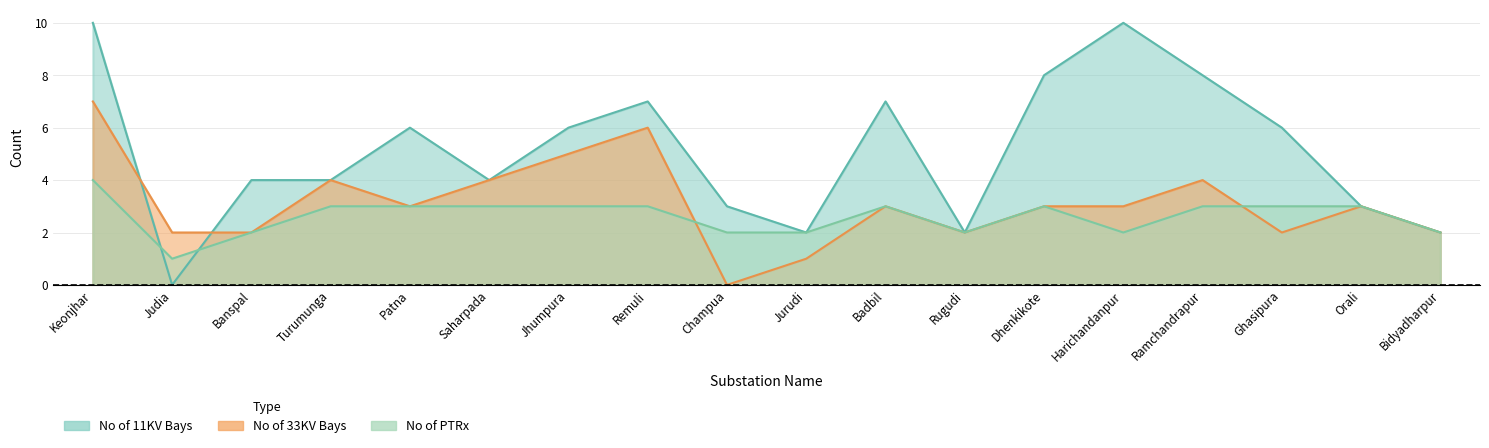

How many data points does each series have?

18